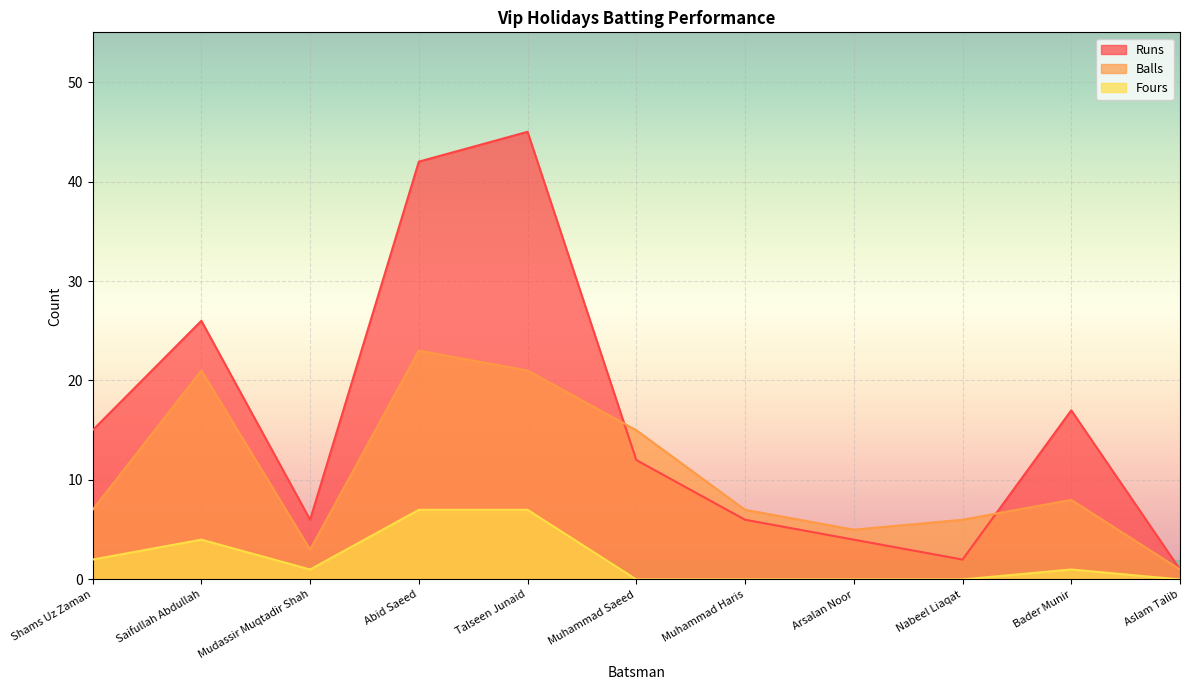

What is the maximum value shown in the chart?

45